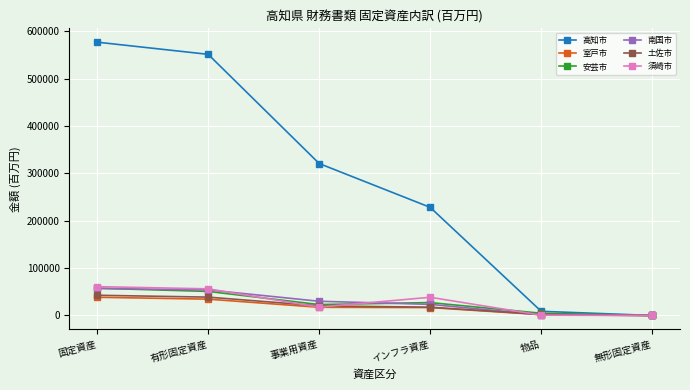

At which category is the sum across all series the highest?

固定資産